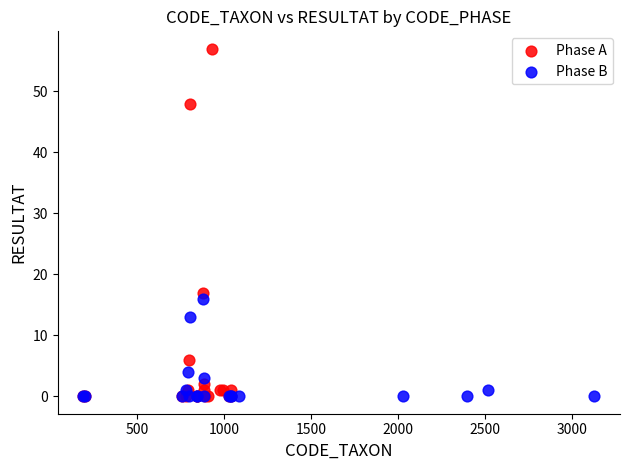

Which series reaches the maximum Y coordinate?

Phase A